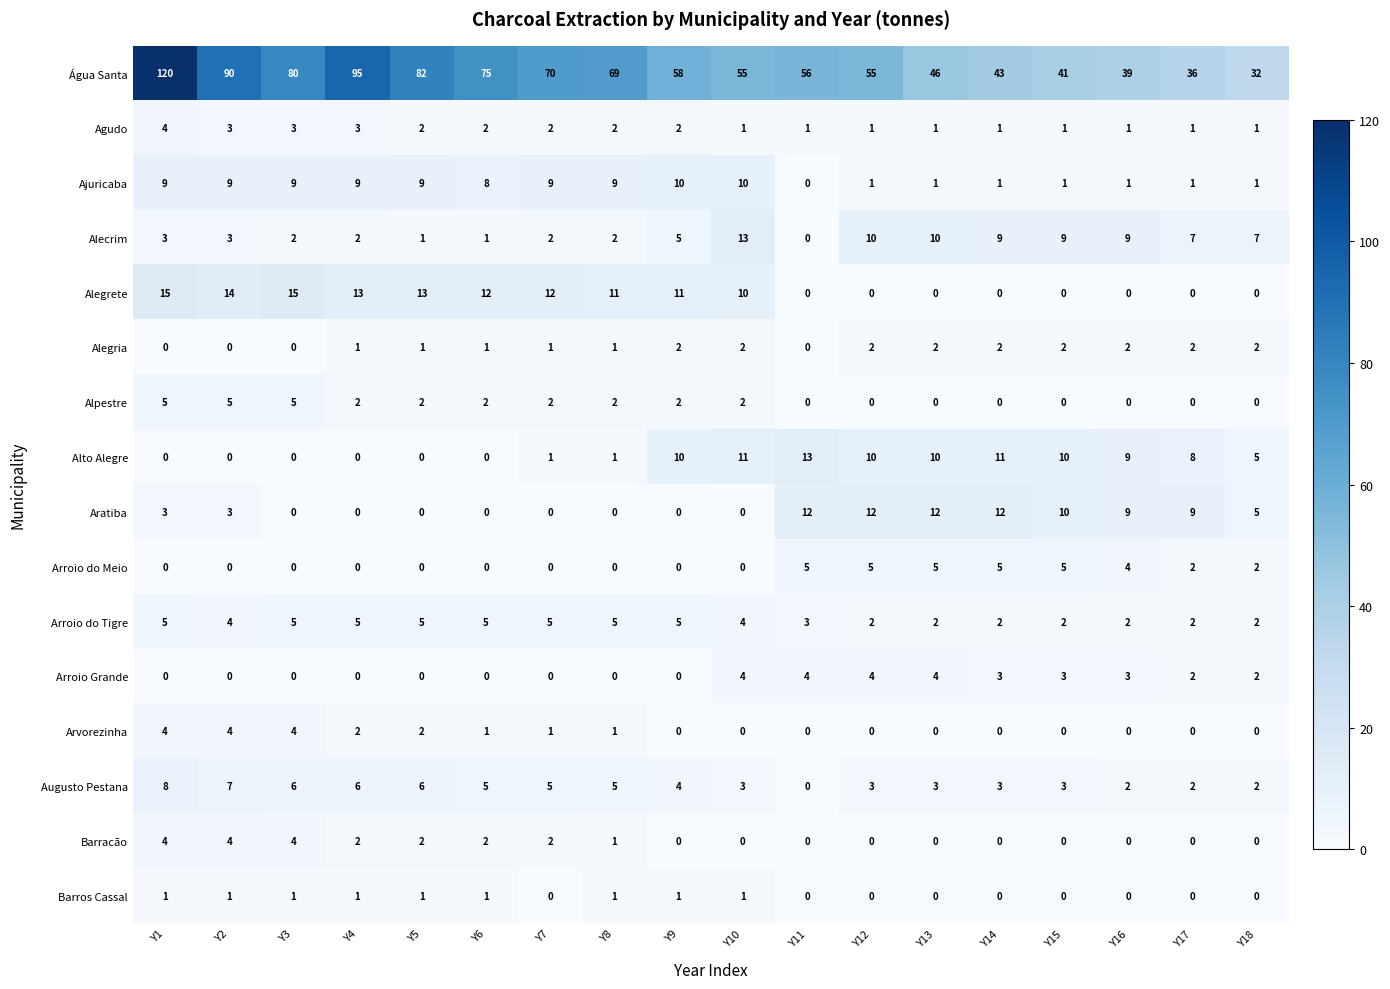

What is the approximate value of Alegrete at Y9, to the nearest 5?

10